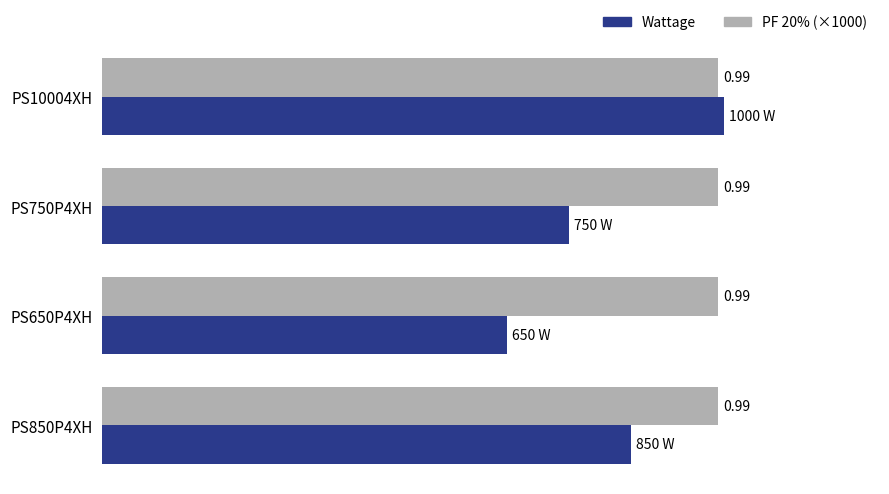

What are all the series names shown in the legend?

Wattage, PF 20% (×1000)